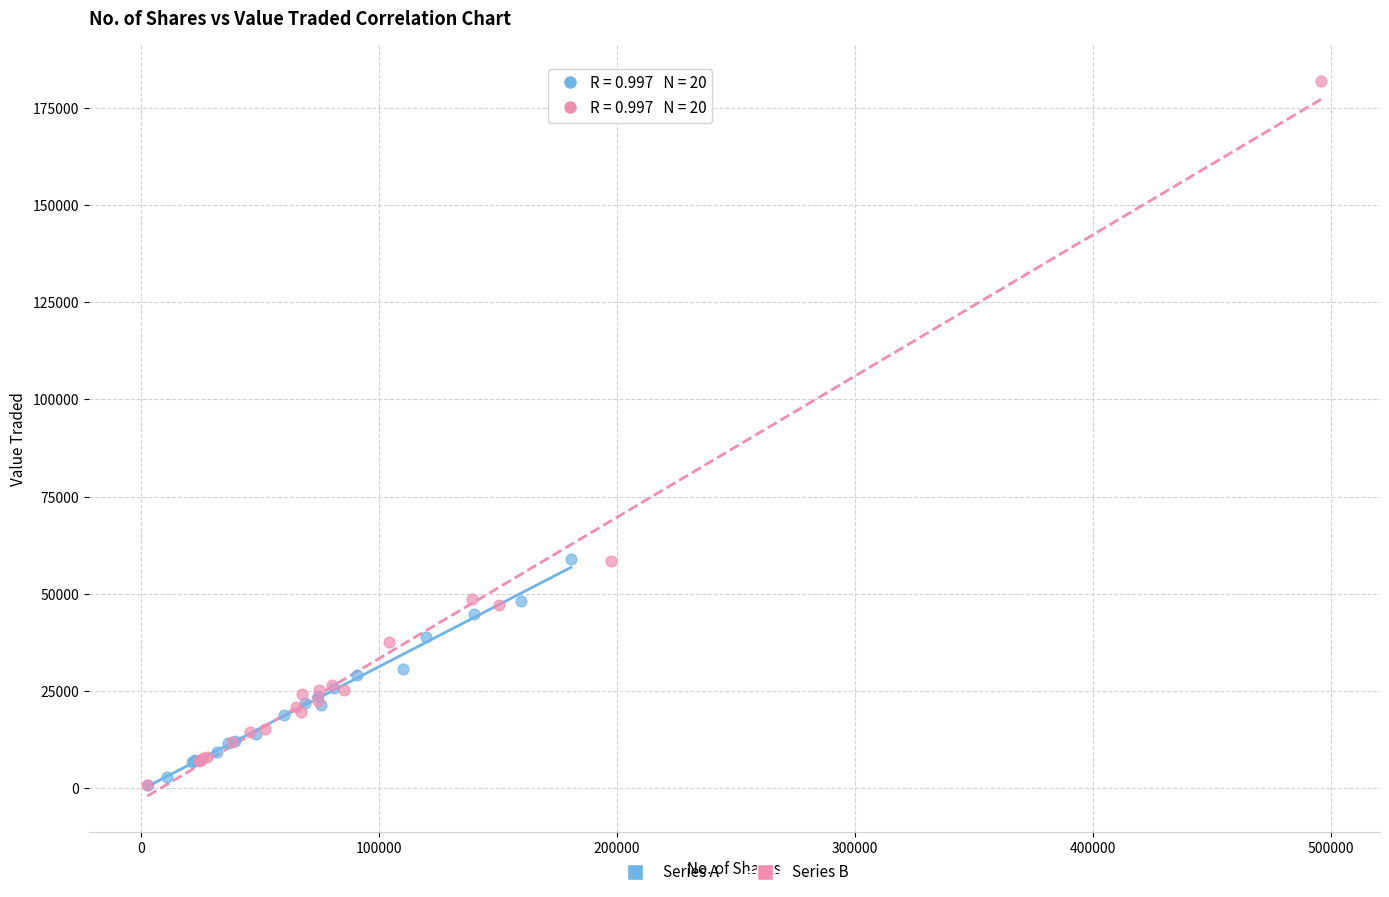

Which series contains the highest Y value?

Series B